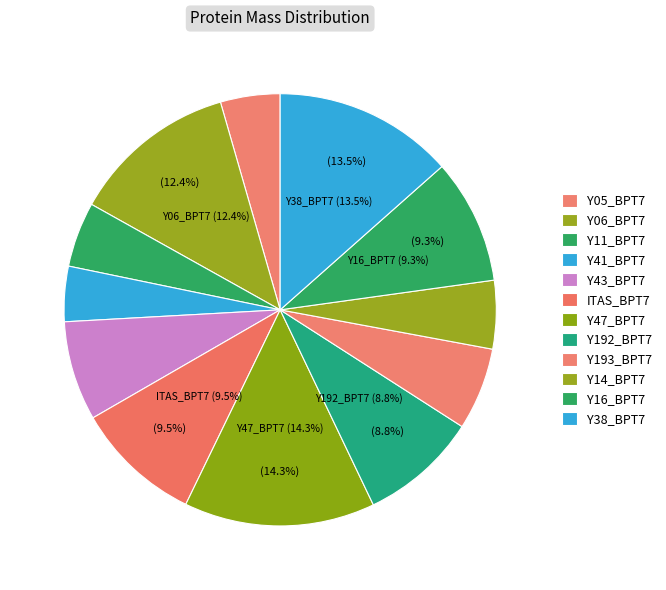

What percentage is the Y43_BPT7 slice, to the nearest percent?

7%